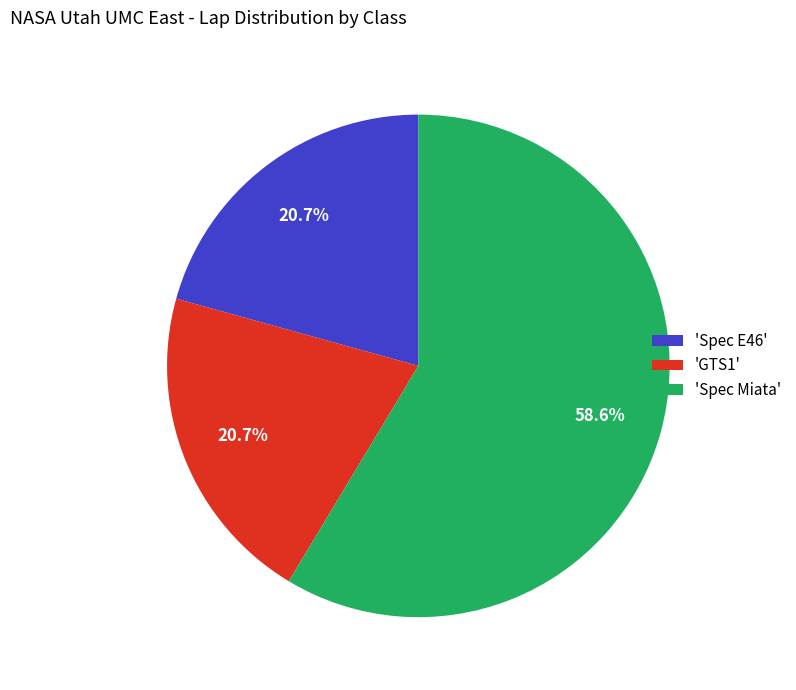

Count the number of slices in the pie.

3